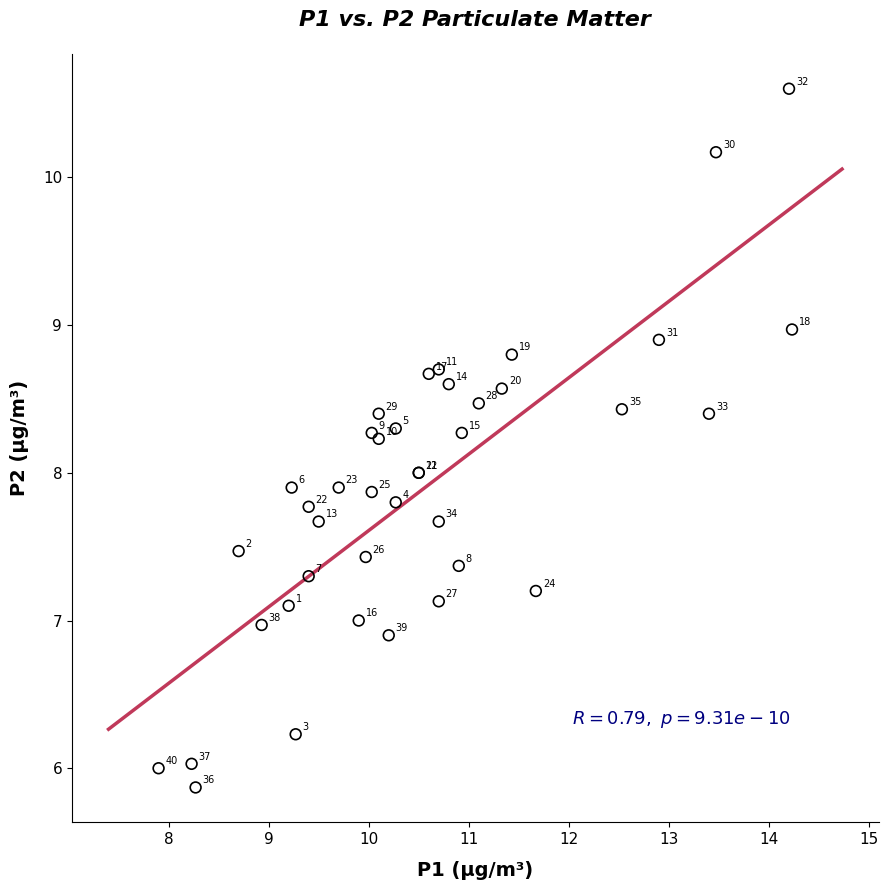

What Y value in the scatter plot is closest to 8?

8.0